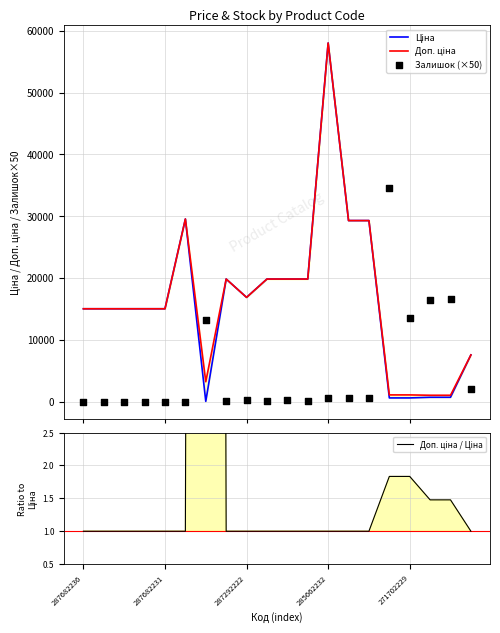

Is the value of Ціна at 12 greater than the value of Доп. ціна at 14?

Yes